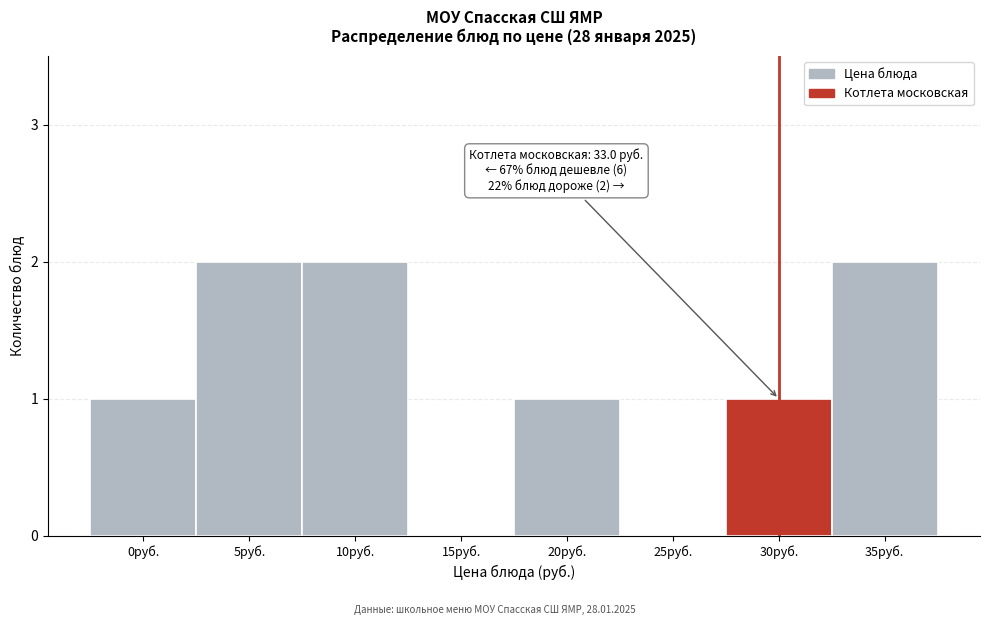

Reading right to left, transcribe all the data shown in this chart.

35руб.=2	30руб.=1	25руб.=0	20руб.=1	15руб.=0	10руб.=2	5руб.=2	0руб.=1